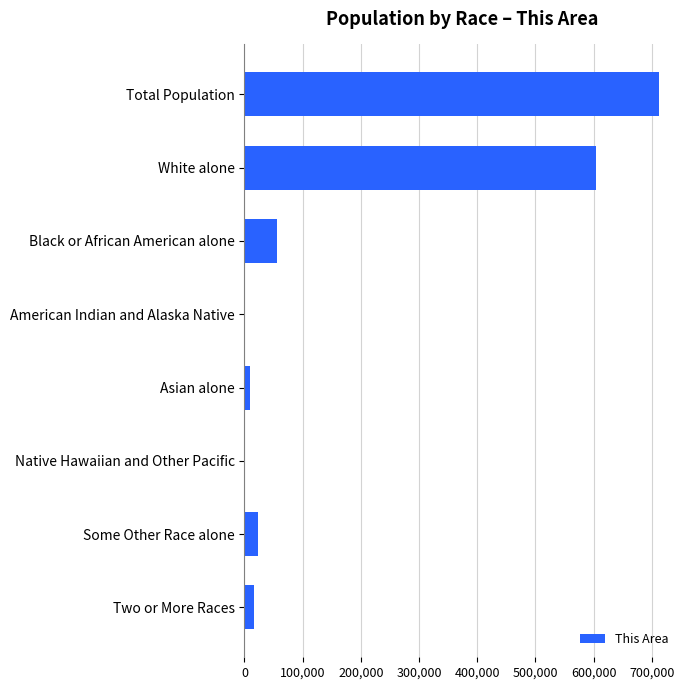

What is the change in value from White alone to Black or African American alone?

-548462